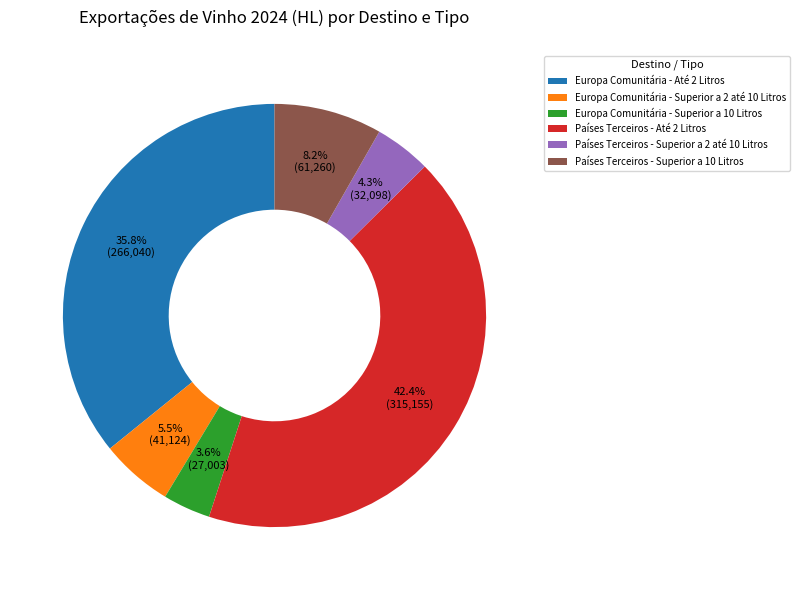

What is the largest slice in the pie chart?

Países Terceiros - Até 2 Litros